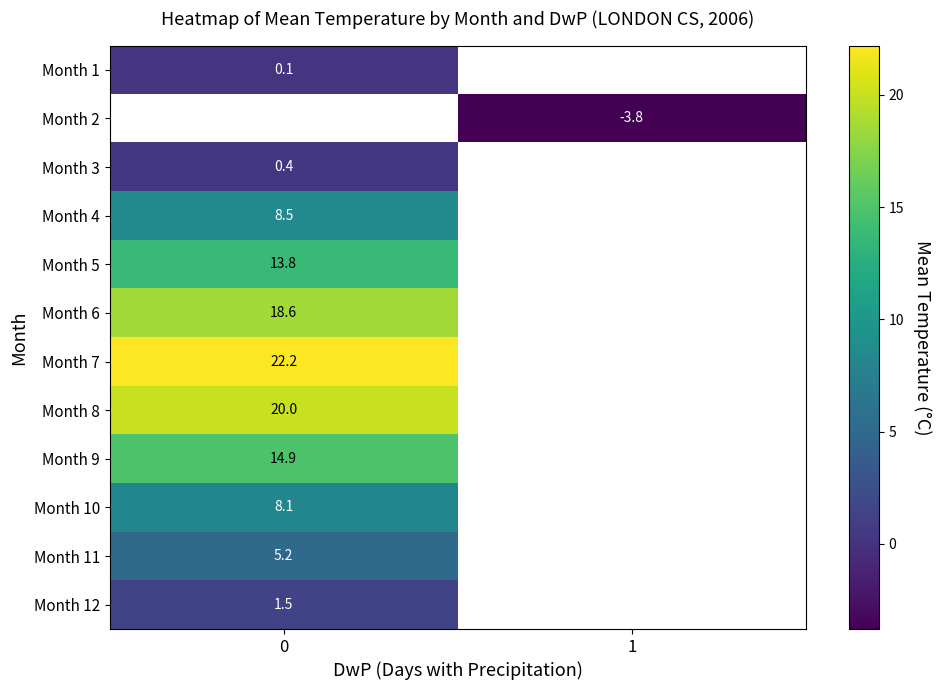

The Month 12 series shows 2.1 at 0. True or false?

False